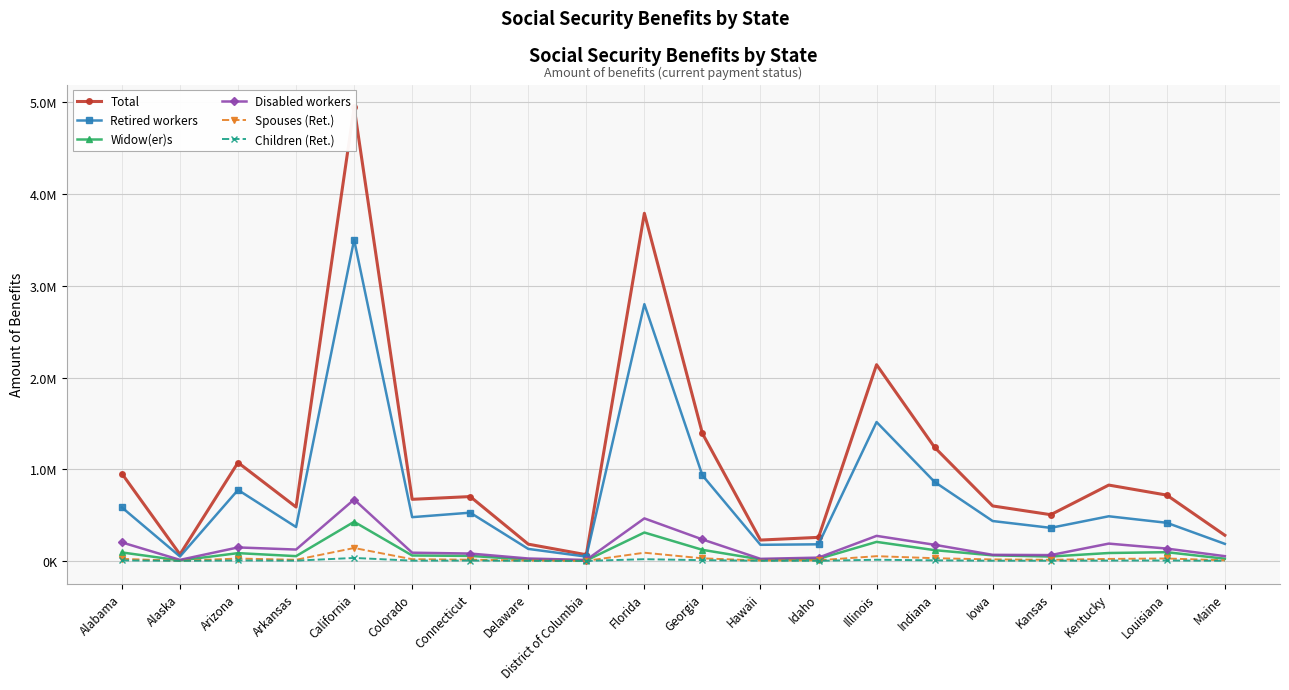

How many interior local valleys does the Widow(er)s series have?

5